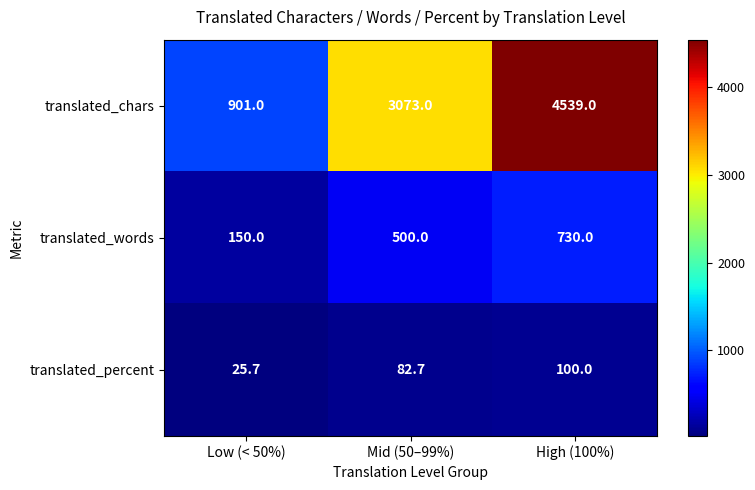

What is the approximate value of translated_words at Mid (50–99%)?

500.0